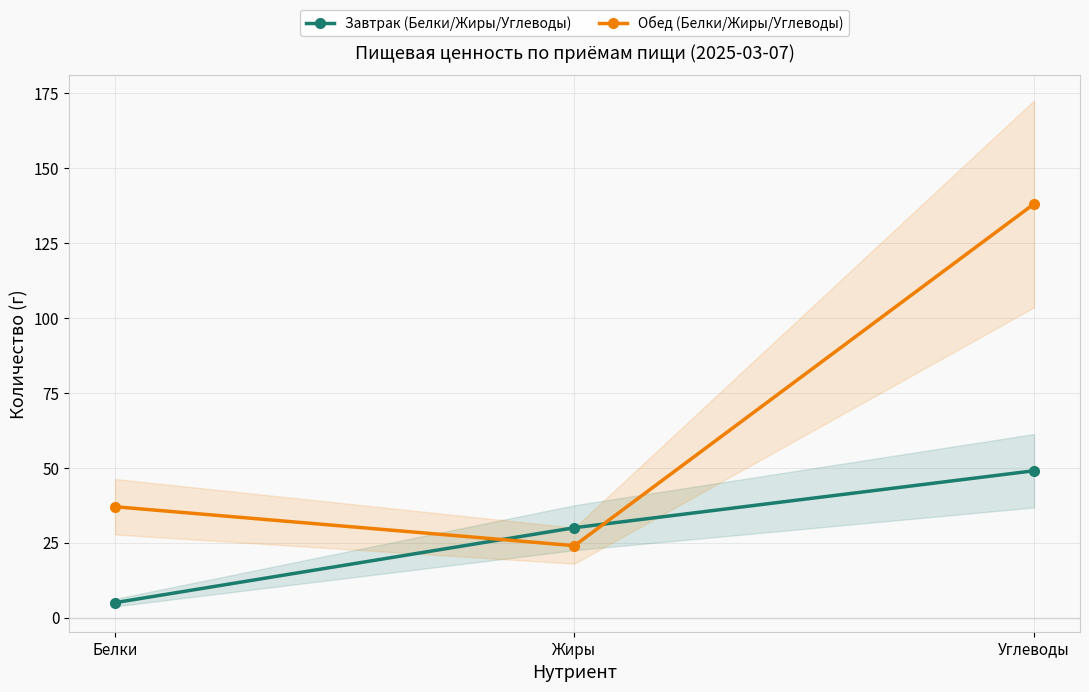

Reading left to right, what are all the values shown in this chart?

Завтрак (Белки/Жиры/Углеводы): Белки=5	Жиры=30	Углеводы=49
Обед (Белки/Жиры/Углеводы): Белки=37	Жиры=24	Углеводы=138